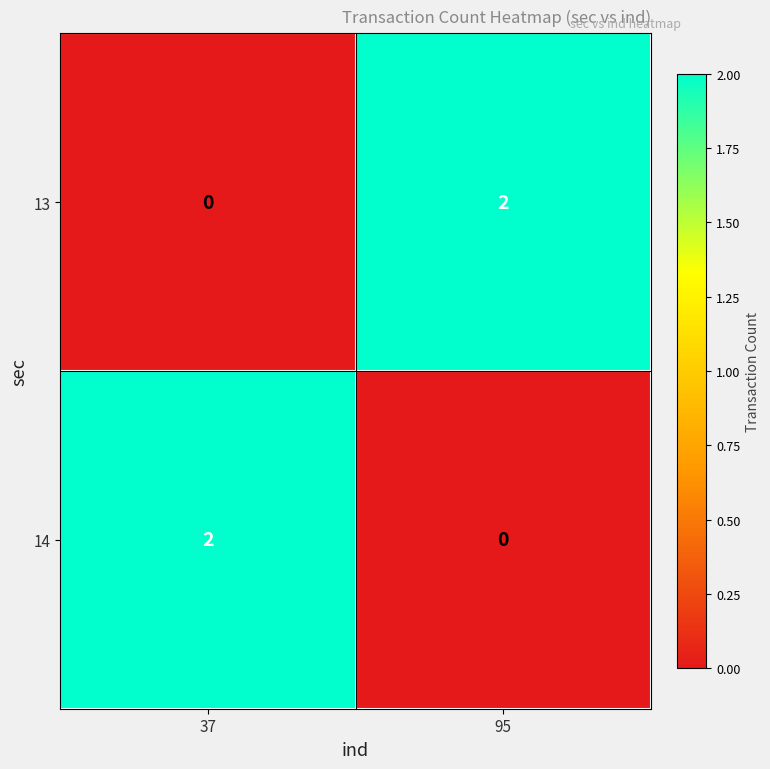

How many values in the 14 series are below 2?

1